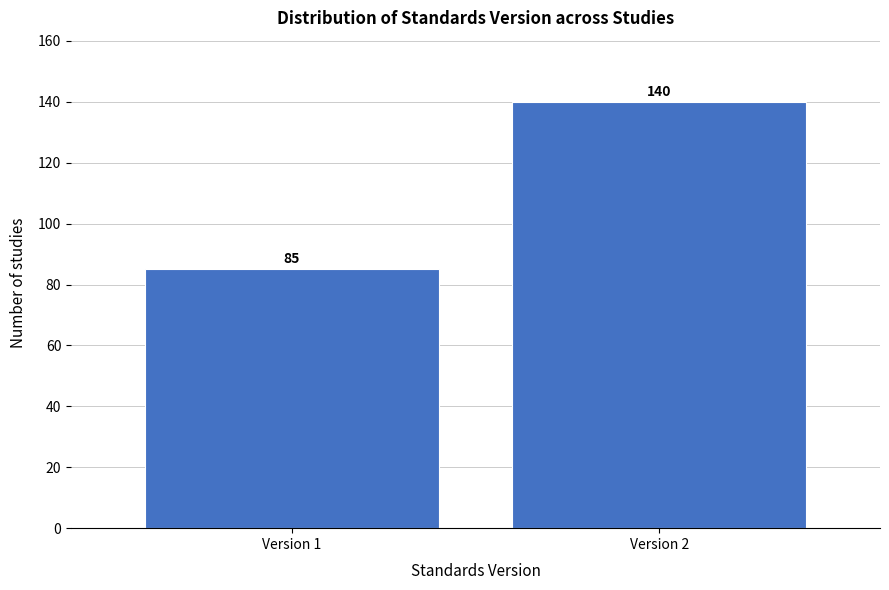

Reading right to left, transcribe all the data shown in this chart.

Version 2=140	Version 1=85